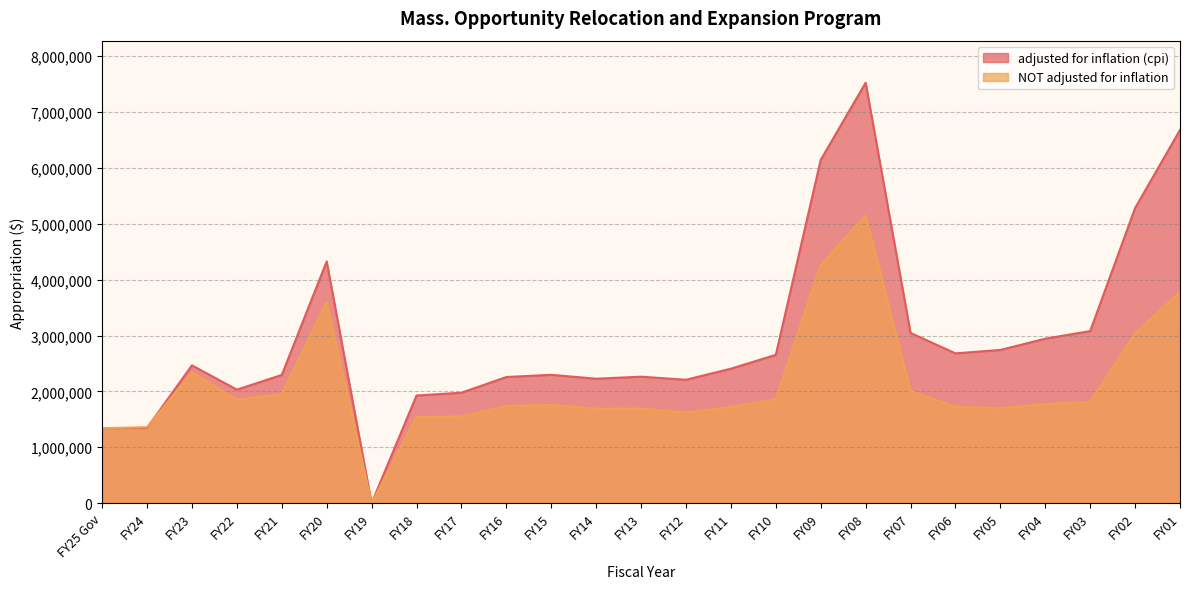

After their last crossing, which series has the higher values: NOT adjusted for inflation or adjusted for inflation (cpi)?

adjusted for inflation (cpi)